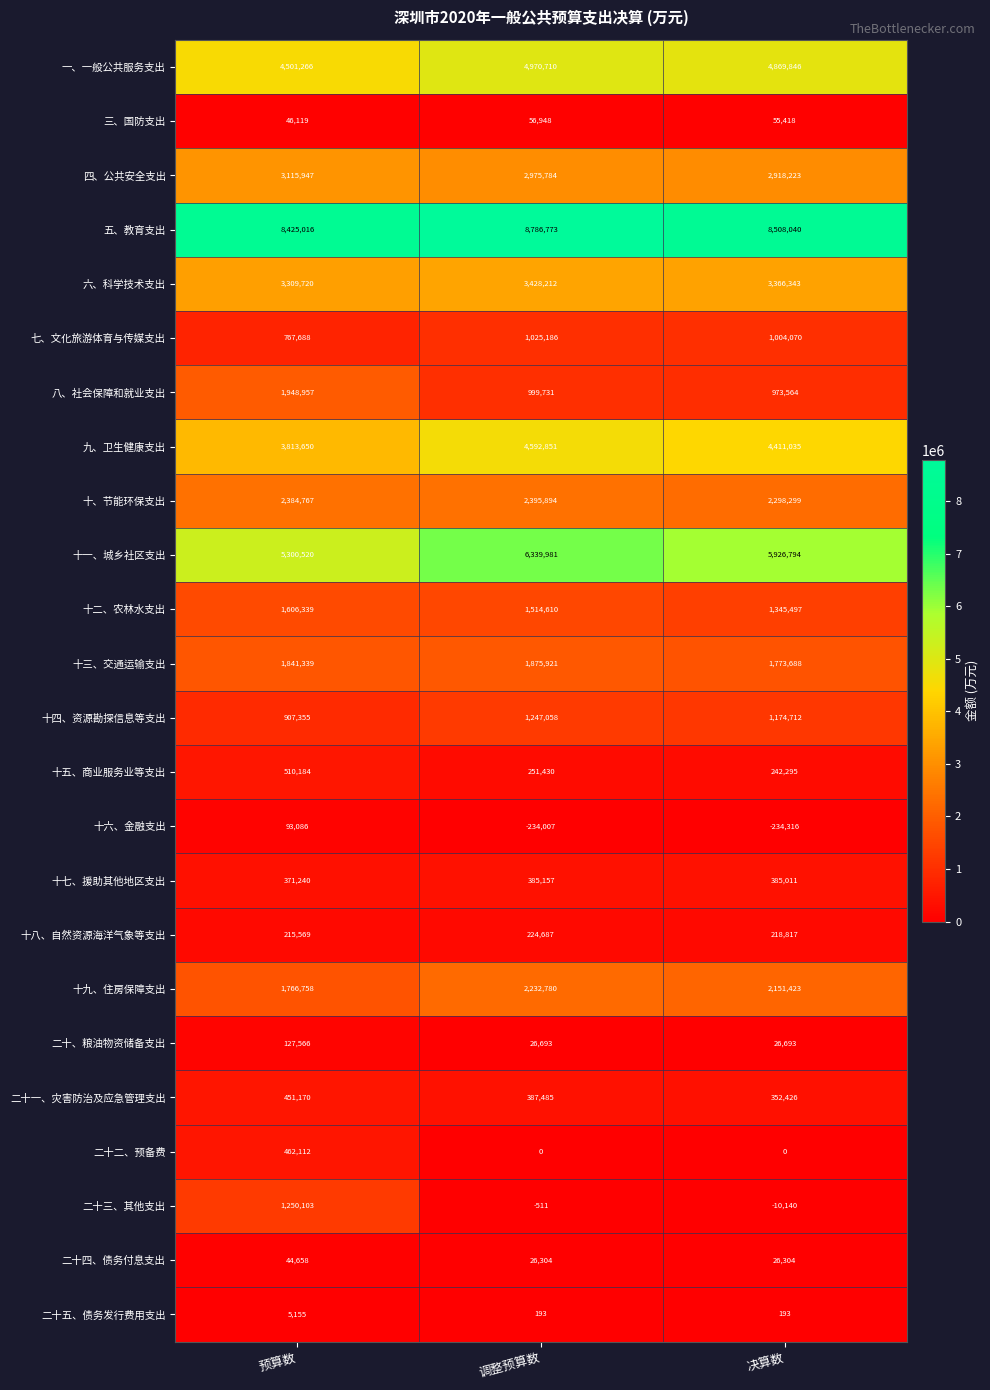

Which category has the highest value in the 十三、交通运输支出 series?

调整预算数